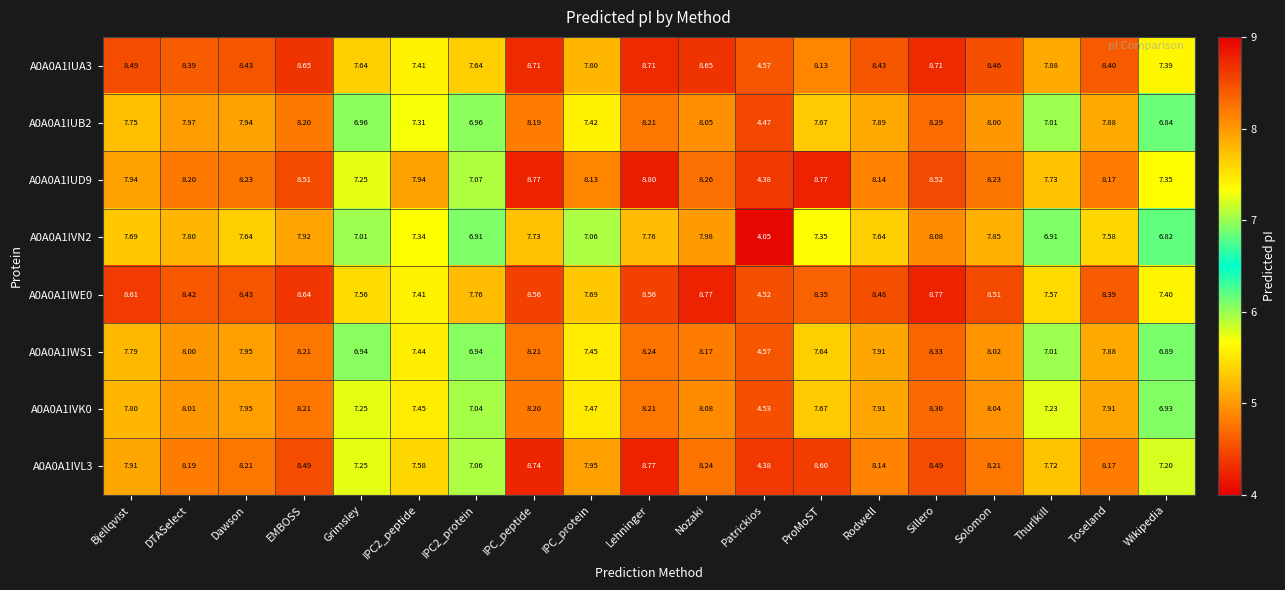

Which series has the largest total across all categories?

A0A0A1IUA3